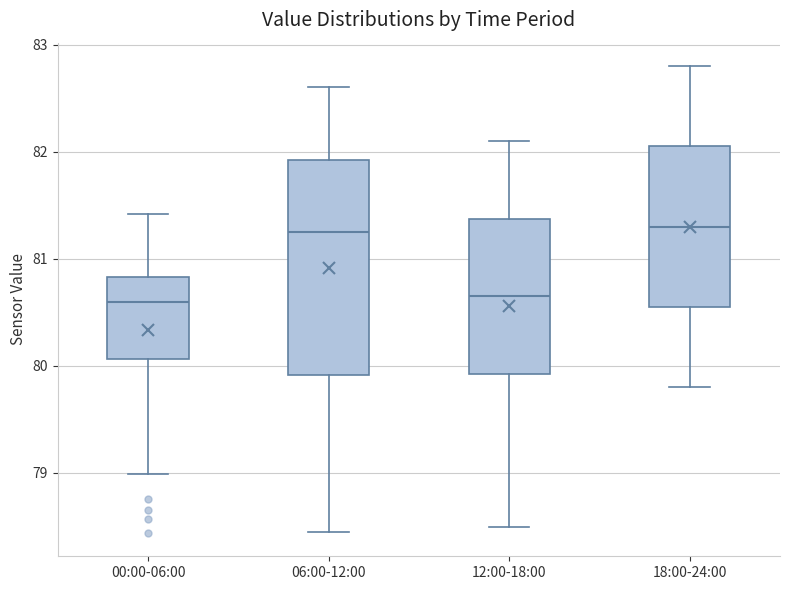

Which box is the tallest, from its lower edge to its upper edge?

06:00-12:00